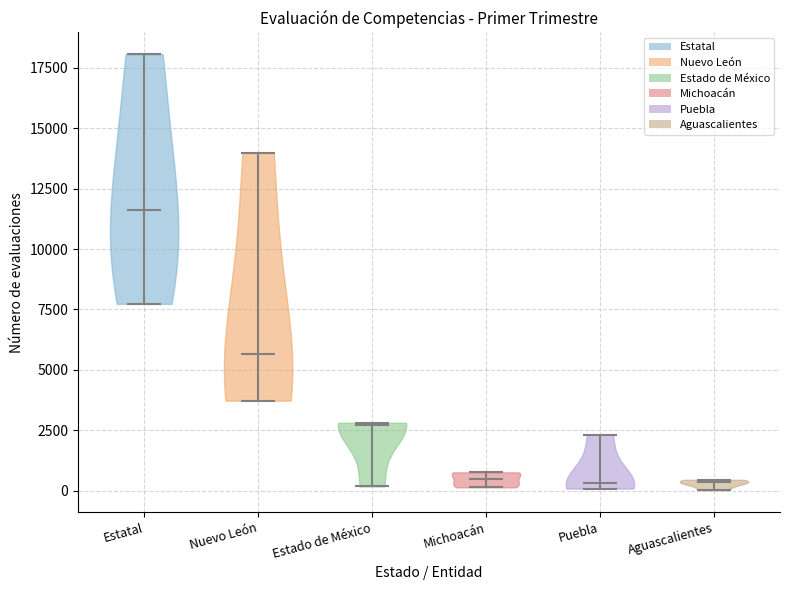

Reading left to right, read every violin against the y-axis: where its median line is, and the lowest and highest points it reaches. The values are not printed on the chart, so give them approximately, as read against the axis.

Estatal: median line 11500, lowest point 7500, highest point 18000
Nuevo León: median line 5500, lowest point 3500, highest point 14000
Estado de México: median line 2500, lowest point 0, highest point 3000
Michoacán: median line 500, lowest point 0, highest point 1000
Puebla: median line 500, lowest point 0, highest point 2500
Aguascalientes: median line 500, lowest point 0, highest point 500